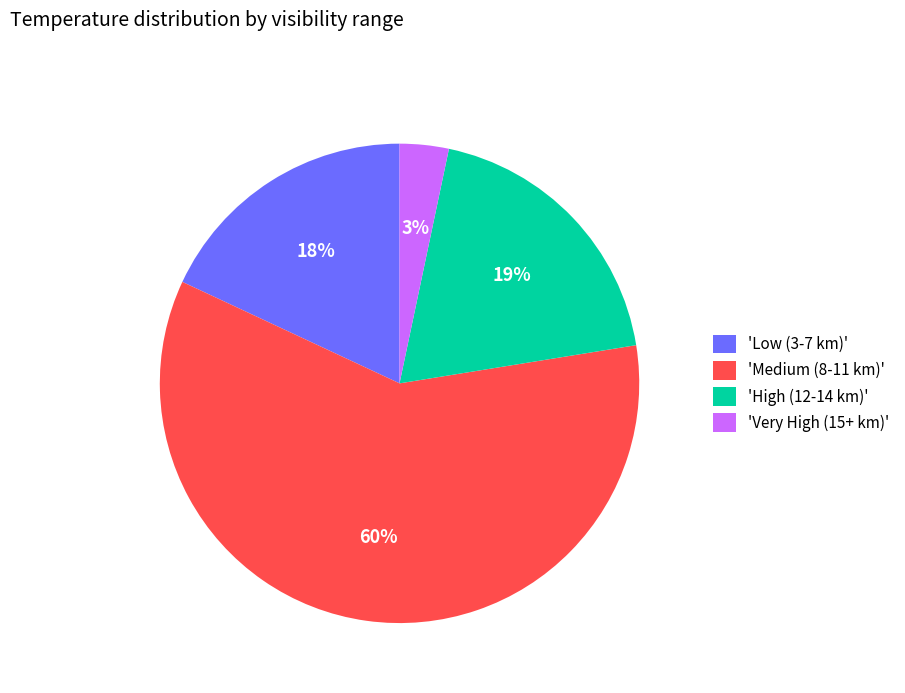

How many segments does this pie chart have?

4